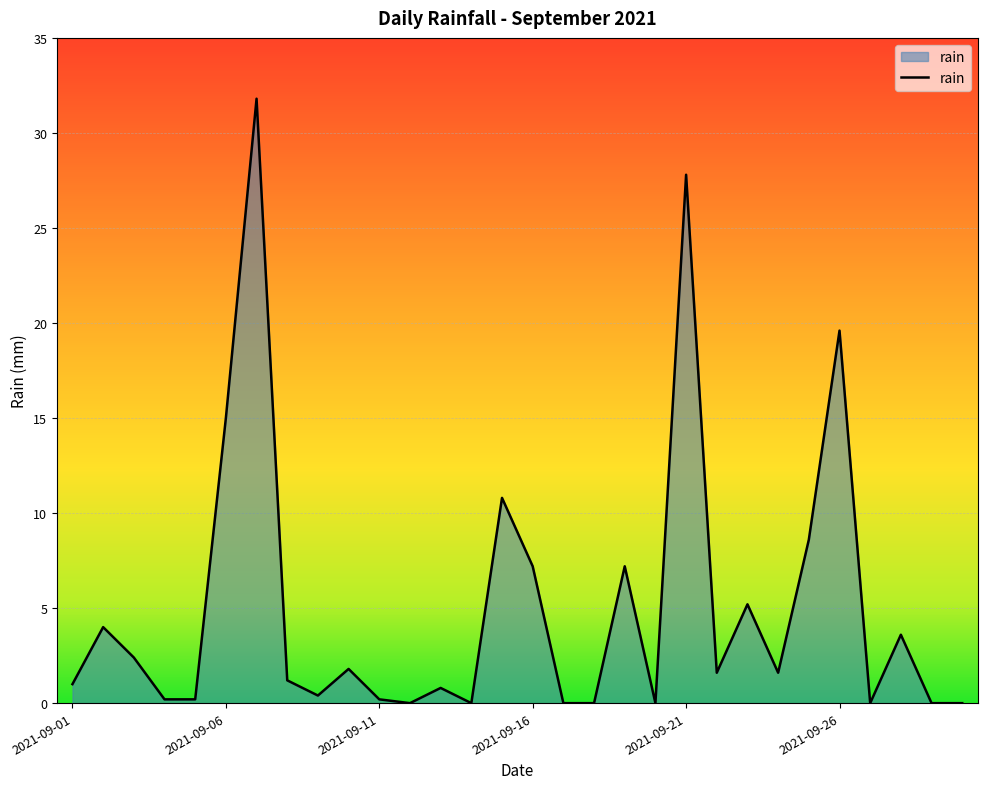

What is the maximum value shown in the chart?

31.8